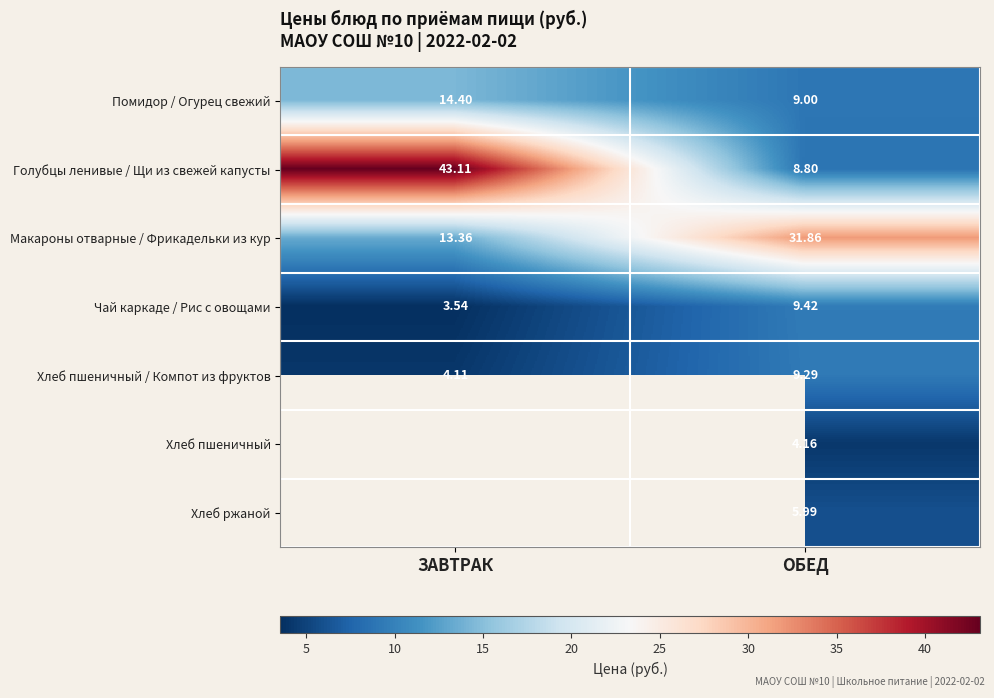

What is the total value across all series at ОБЕД?

78.5